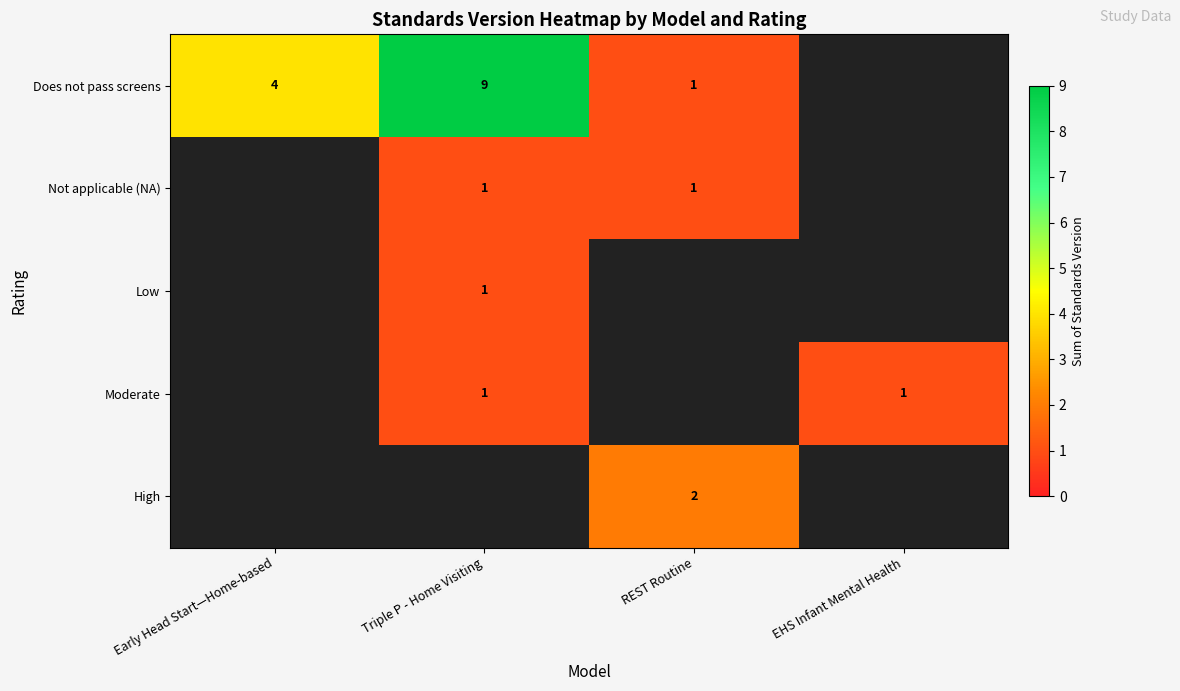

The value of Moderate at Triple P - Home Visiting is 1. True or false?

True